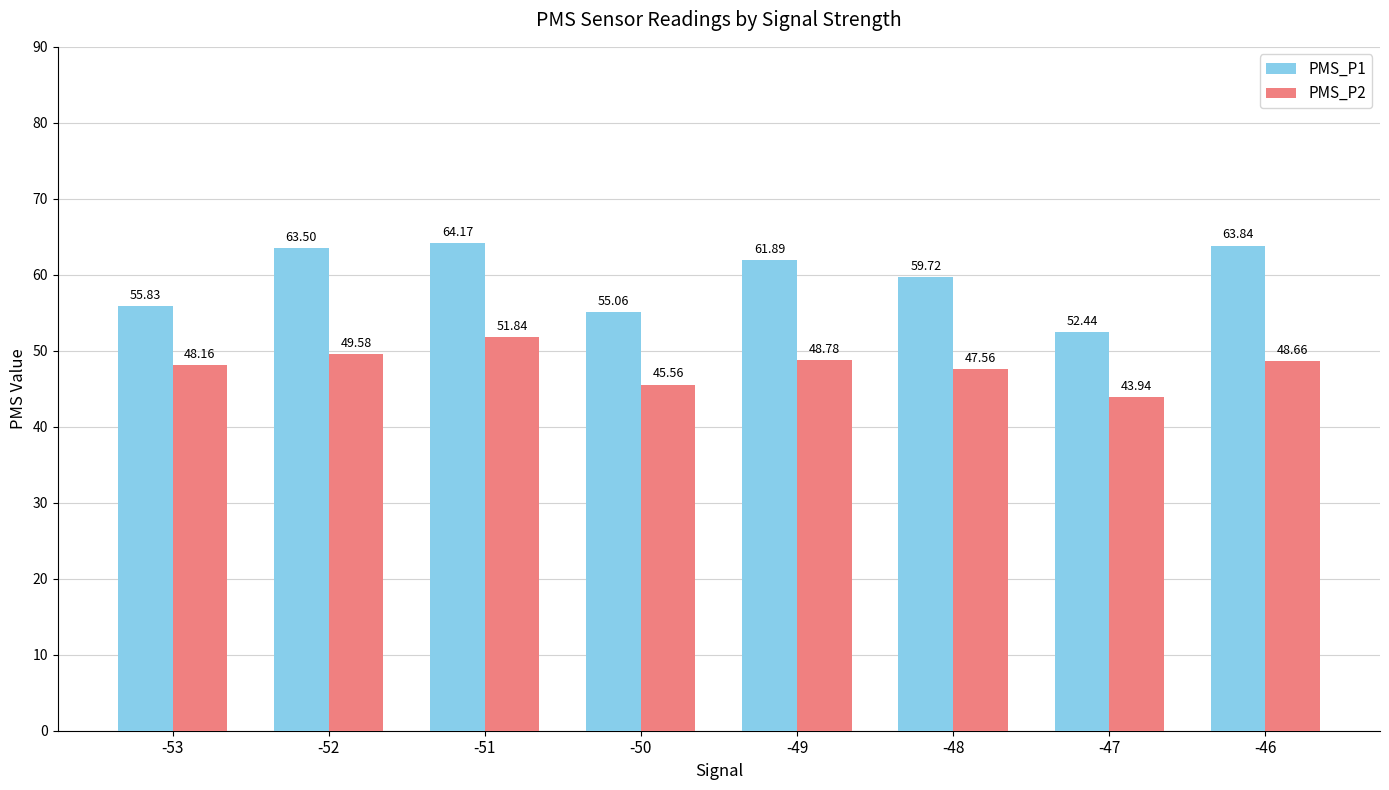

Which category has the highest value in the PMS_P1 series?

-51